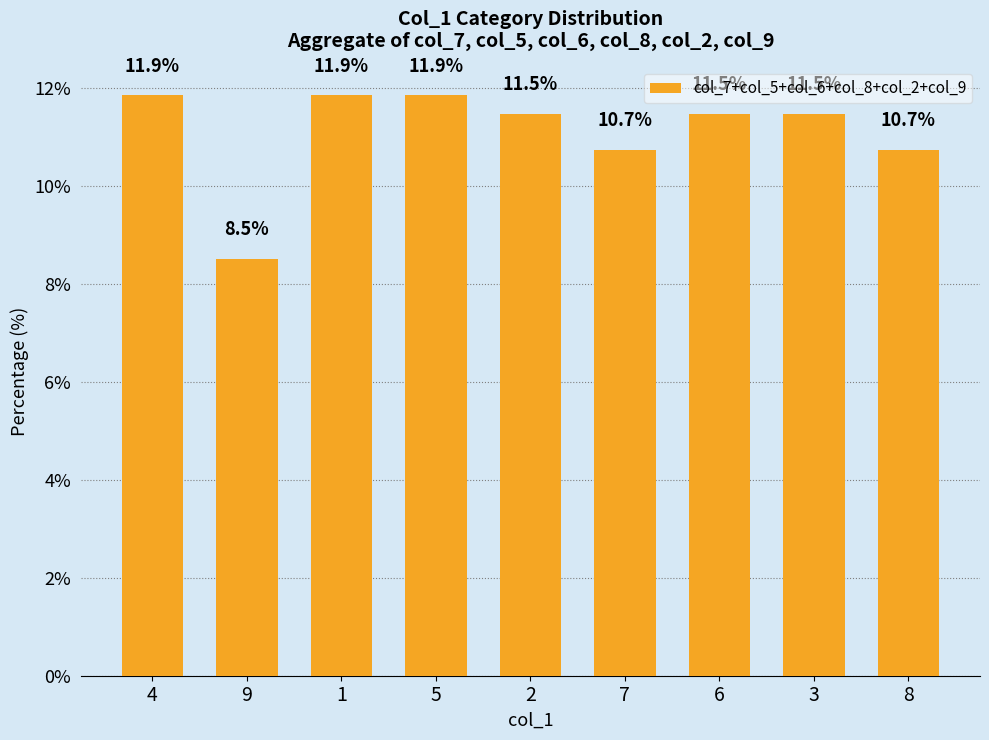

Which category has the lowest value across all series?

9